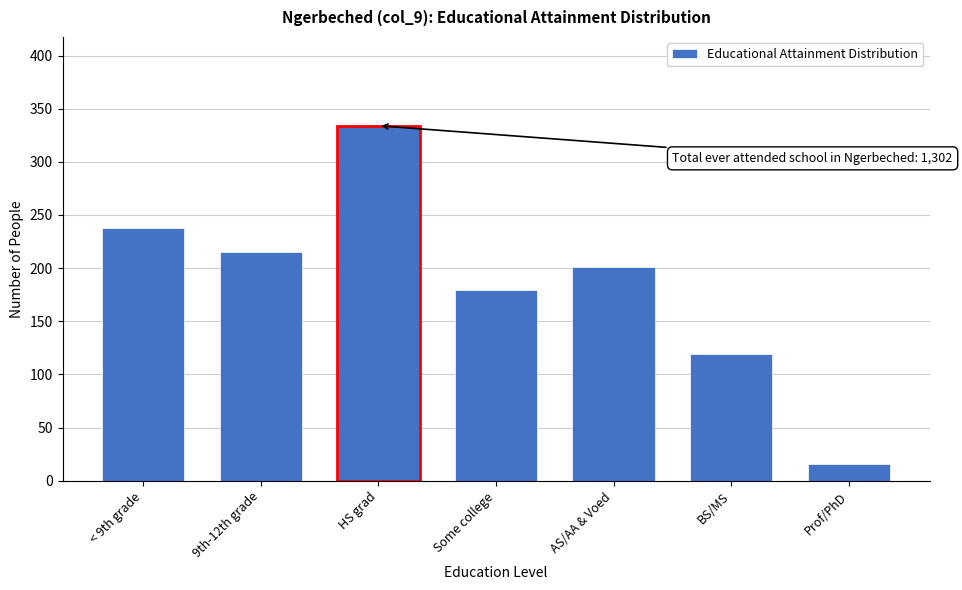

Reading right to left, list all the values displayed in this chart.

Prof/PhD=16	BS/MS=119	AS/AA & Voed=201	Some college=179	HS grad=334	9th-12th grade=215	< 9th grade=238